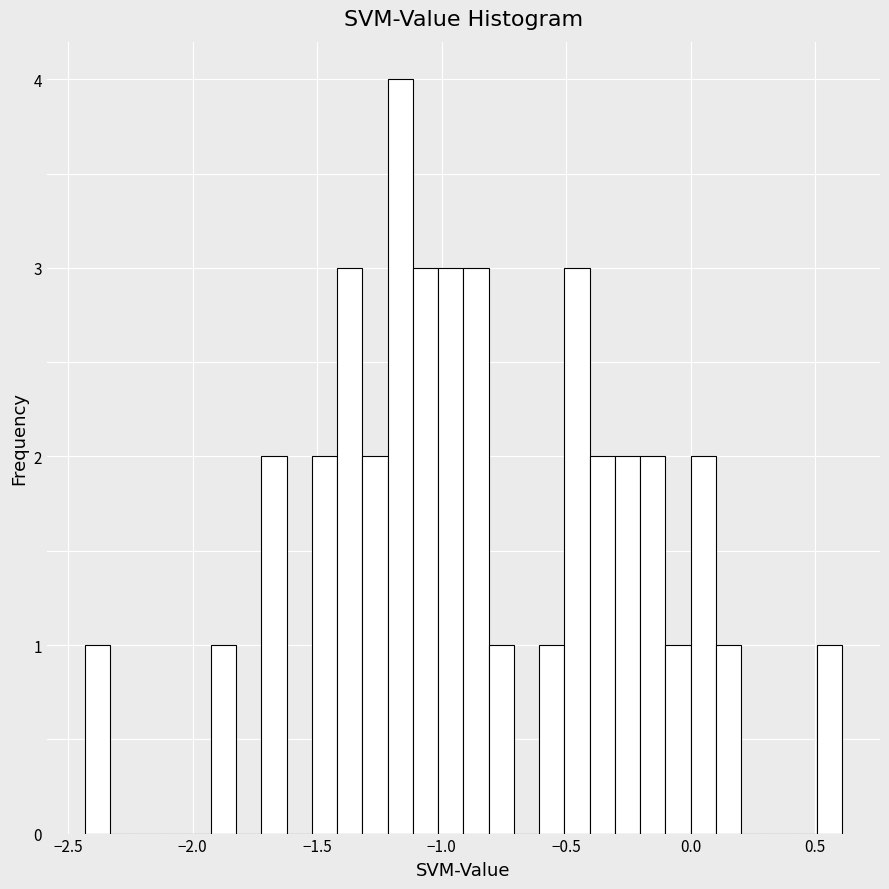

Read against the x-axis, roughly where is the centre of the tallest bar?

-1.15